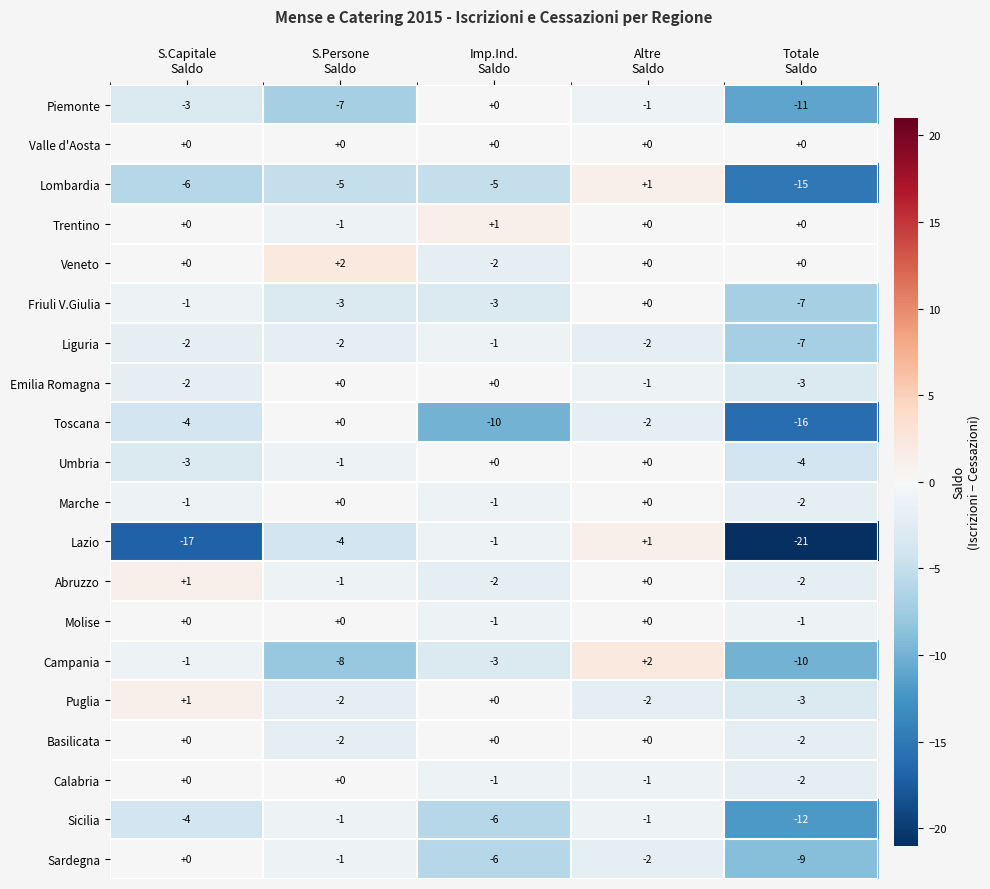

What is the sum of all Liguria values?

-14